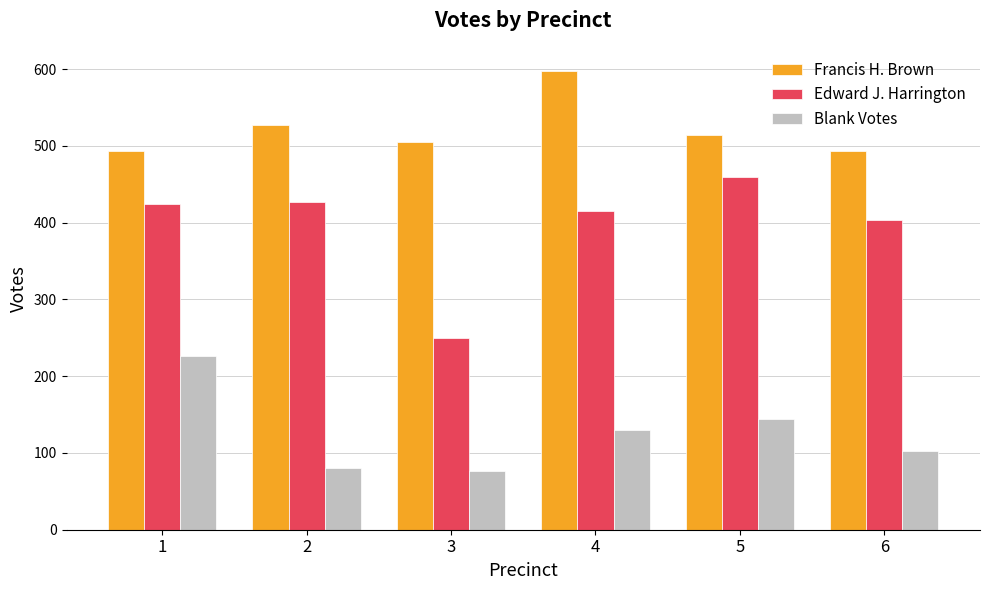

Rank the series by their maximum value, from lowest to highest.

Blank Votes, Edward J. Harrington, Francis H. Brown